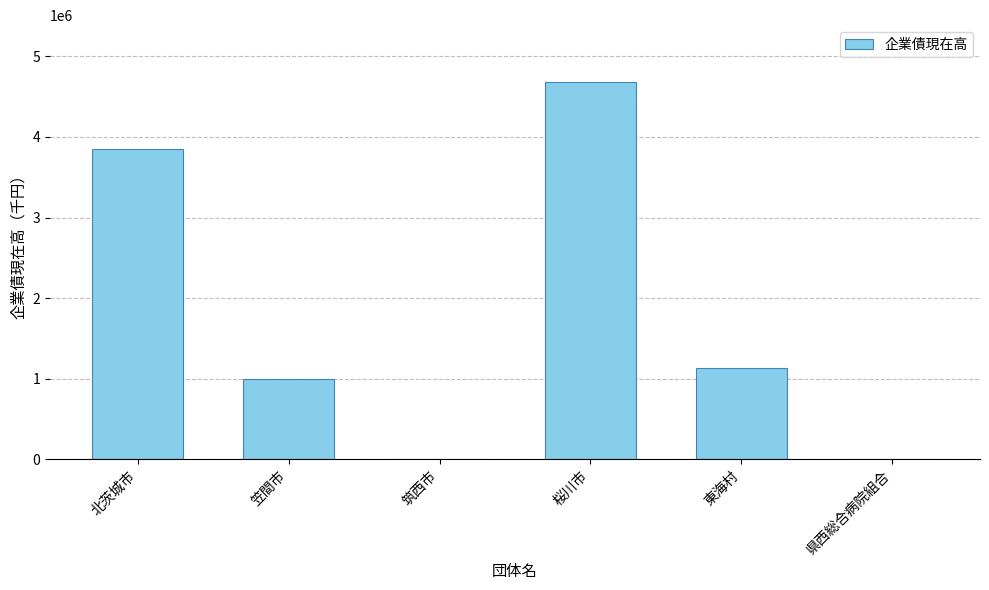

What is the sum of the values at 北茨城市 and 笠間市?

4841292